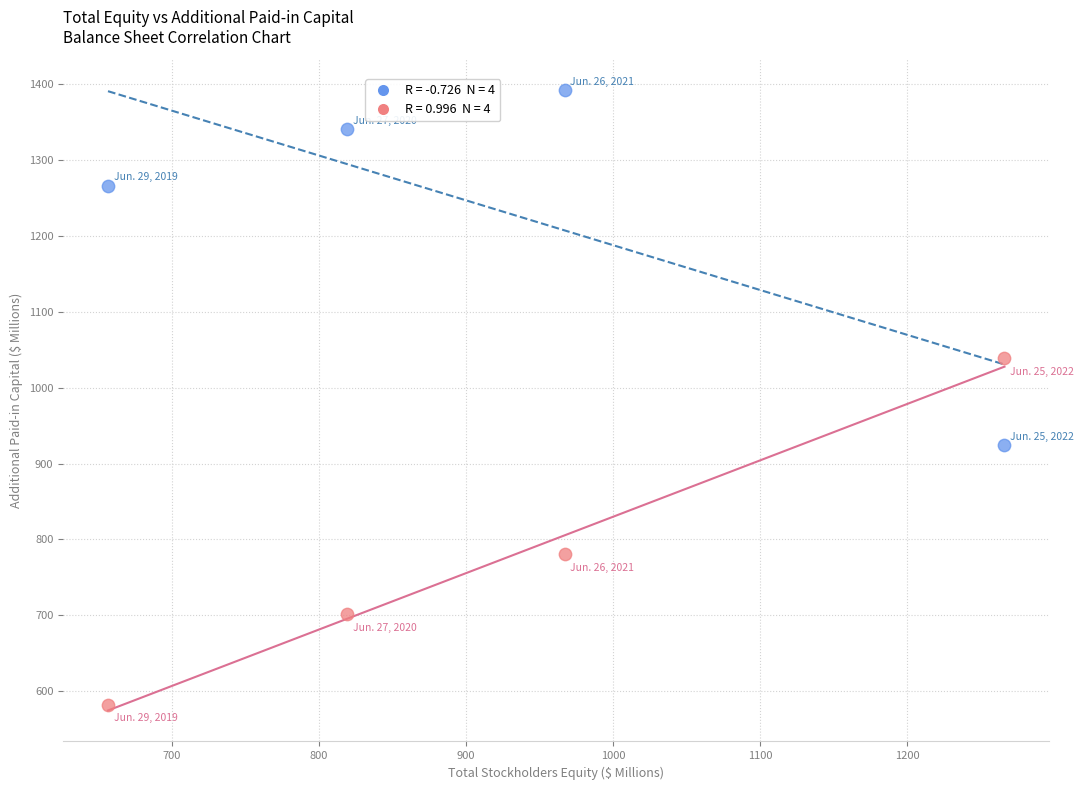

Across all data points, what is the average Y value?

1003.2